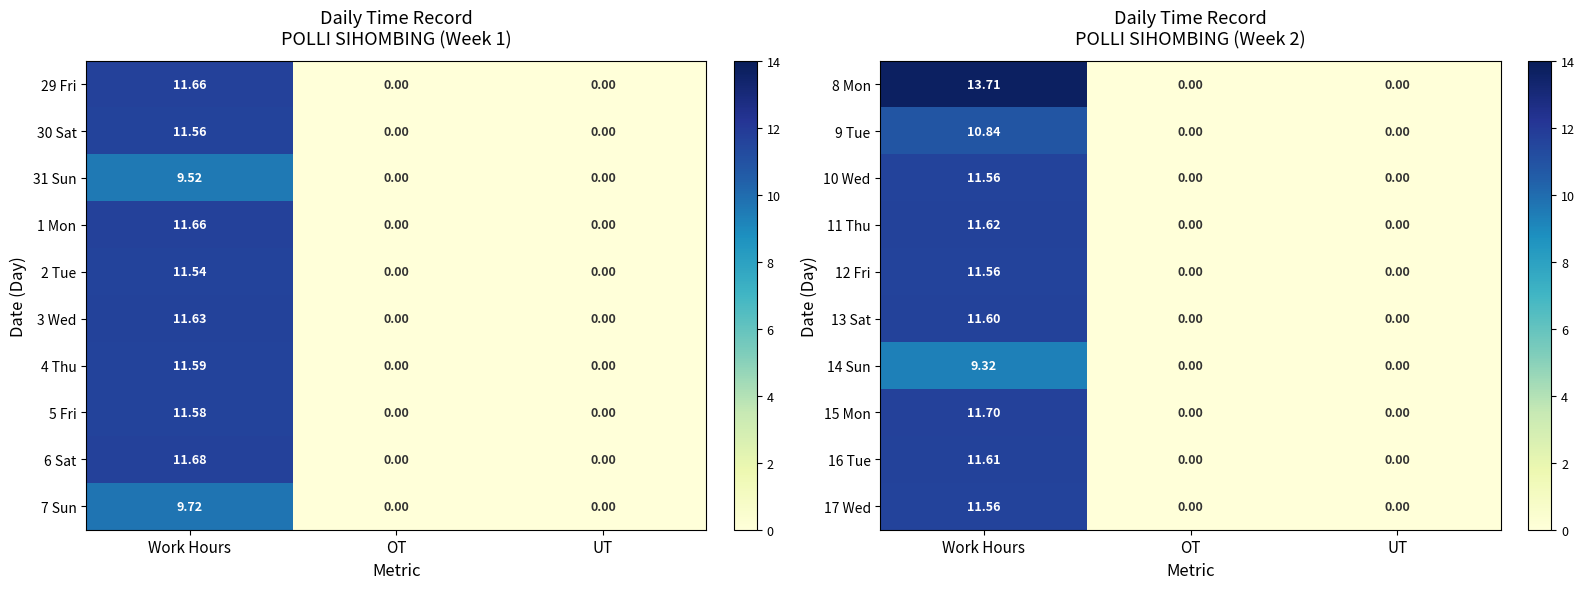

Is it true that 13 Sat equals 6.0 at UT?

False